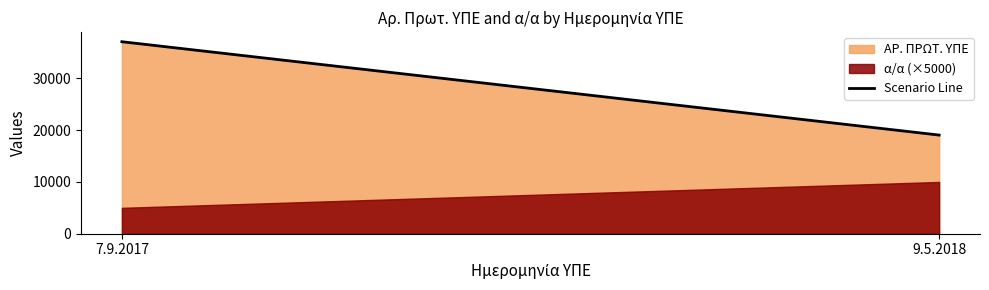

What is the label of the 2nd point from the left?

9.5.2018